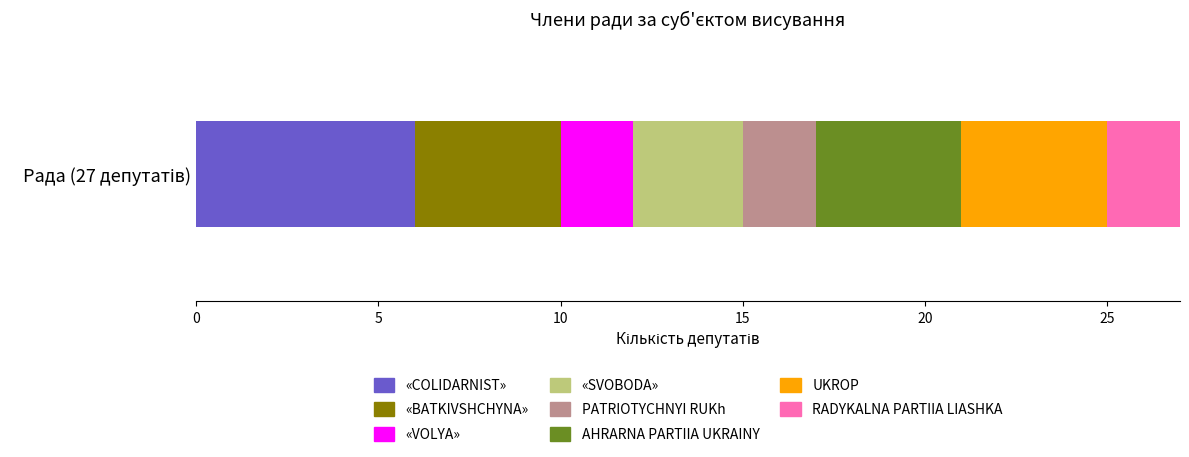

What is the lowest value of the «COLIDARNIST» series?

6